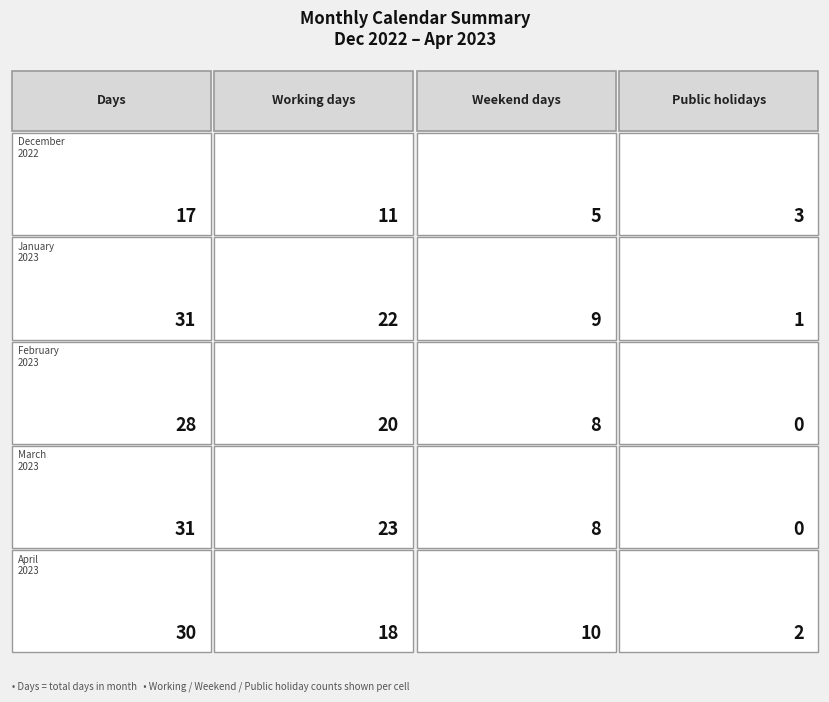

How many series are shown in this chart?

5